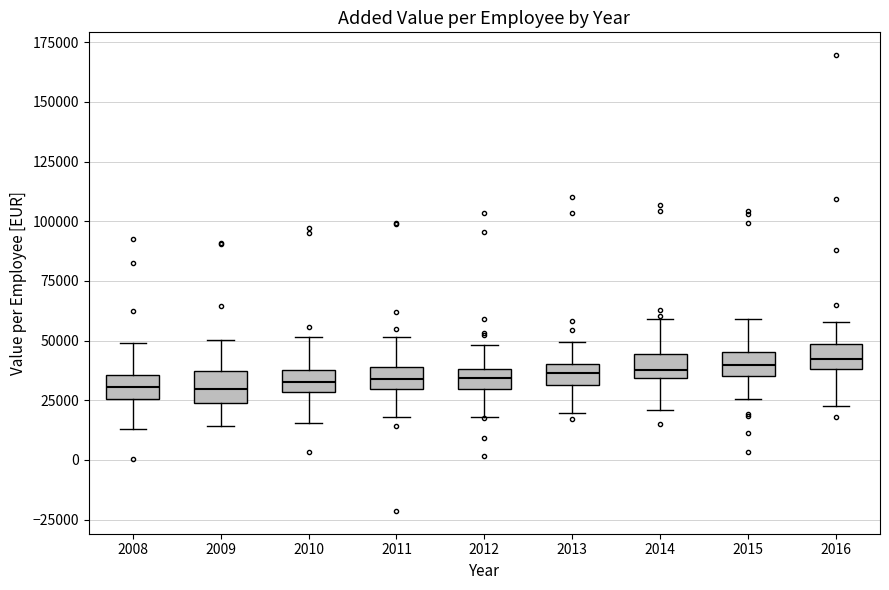

Reading left to right, read every box against the y-axis: the position of its median line, the range the box covers, and the ends of its whiskers. The values are not printed on the chart, so give them approximately, as read against the axis.

2008: median 30000, box 25000 to 35000, whiskers 15000 to 50000
2009: median 30000, box 25000 to 35000, whiskers 15000 to 50000
2010: median 35000, box 30000 to 40000, whiskers 15000 to 50000
2011: median 35000, box 30000 to 40000, whiskers 20000 to 50000
2012: median 35000, box 30000 to 40000, whiskers 20000 to 50000
2013: median 35000, box 30000 to 40000, whiskers 20000 to 50000
2014: median 40000, box 35000 to 45000, whiskers 20000 to 60000
2015: median 40000, box 35000 to 45000, whiskers 25000 to 60000
2016: median 40000 (inside the box), box 40000 to 50000, whiskers 25000 to 60000